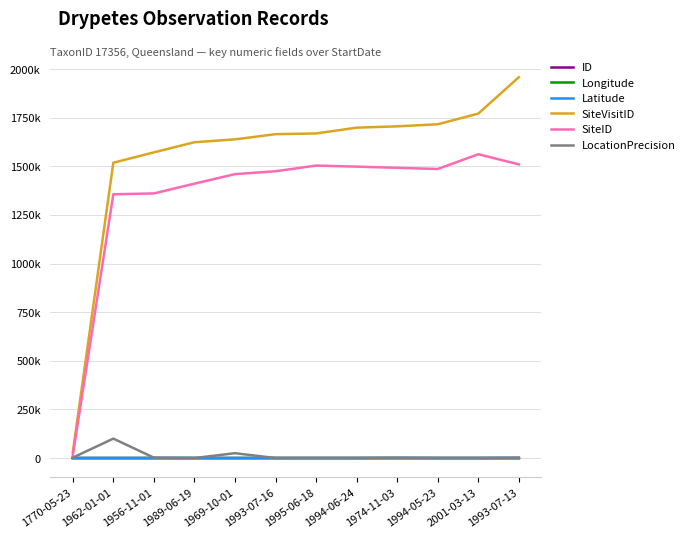

True or false: ID has more than 1 interior local peaks.

False